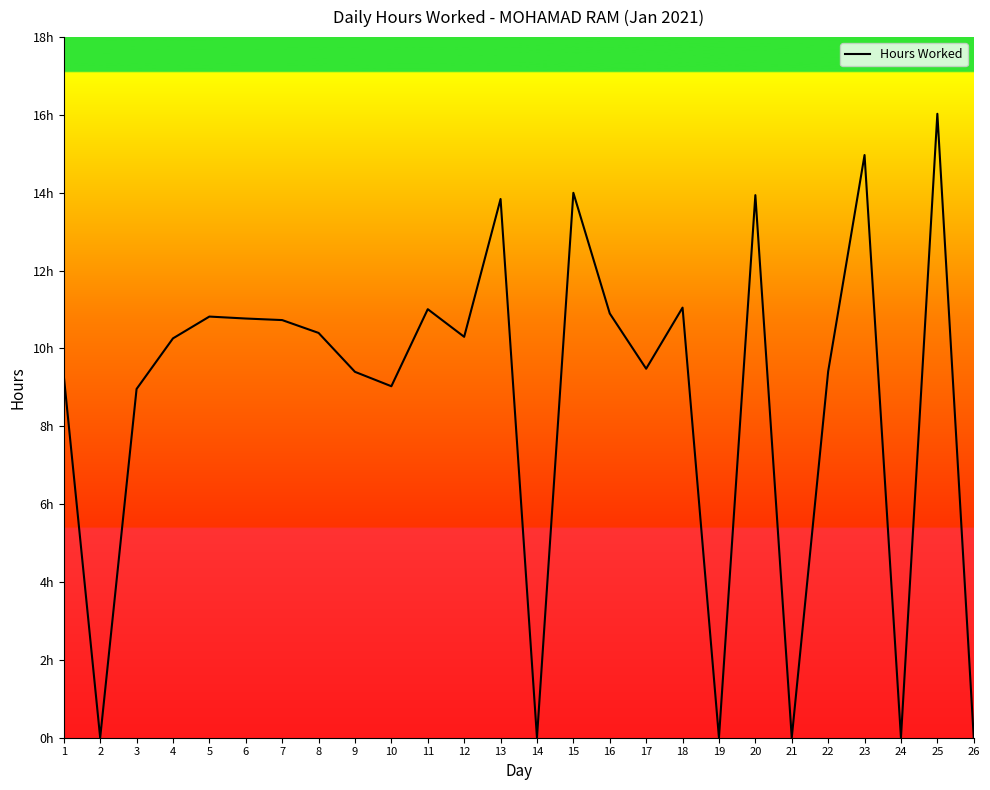

Does the chart have visible grid lines?

No